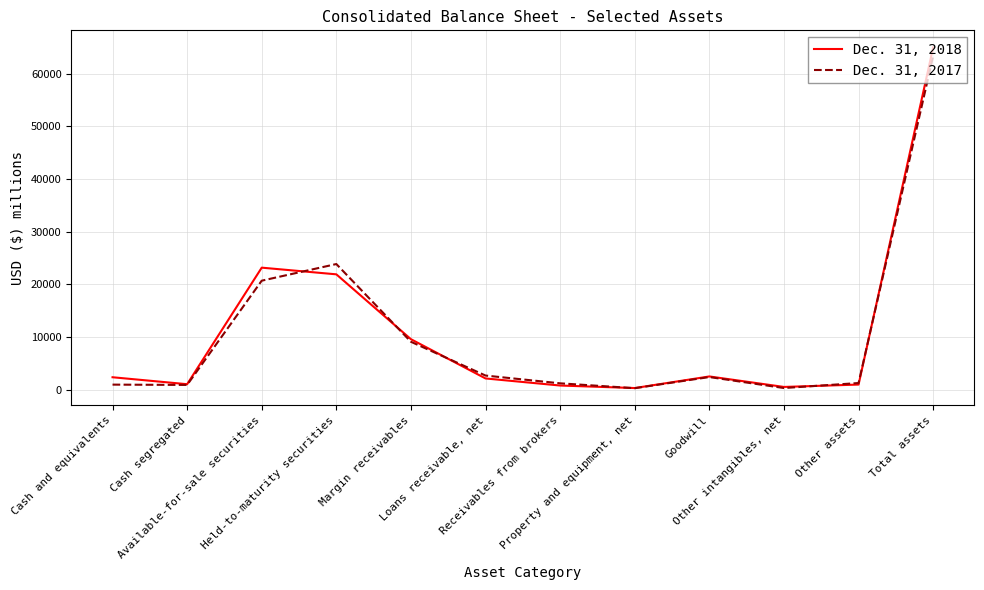

What is the difference between the second highest and minimum values in the Dec. 31, 2017 series?

23586